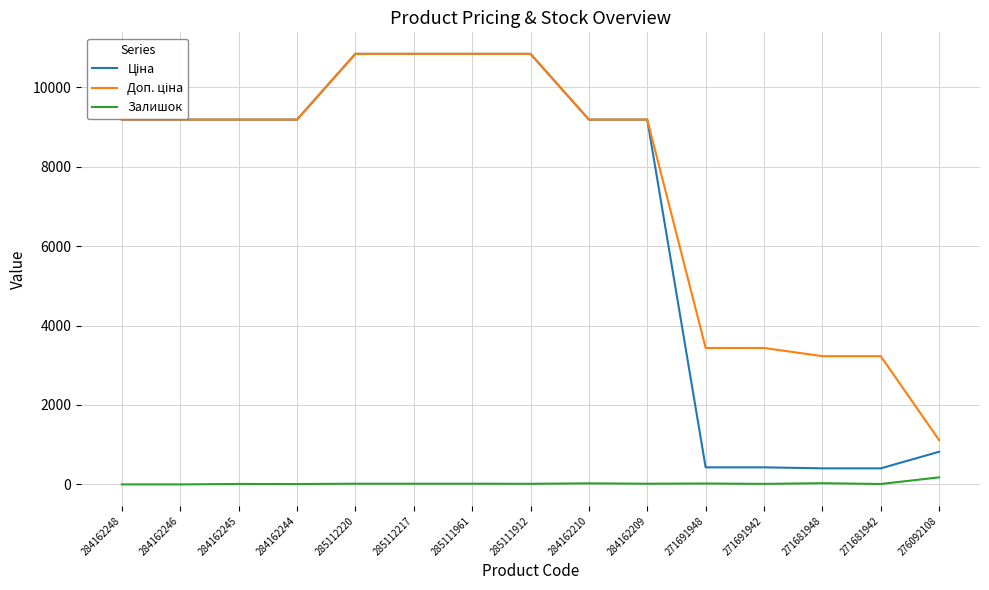

What position from the right is 284162210?

7